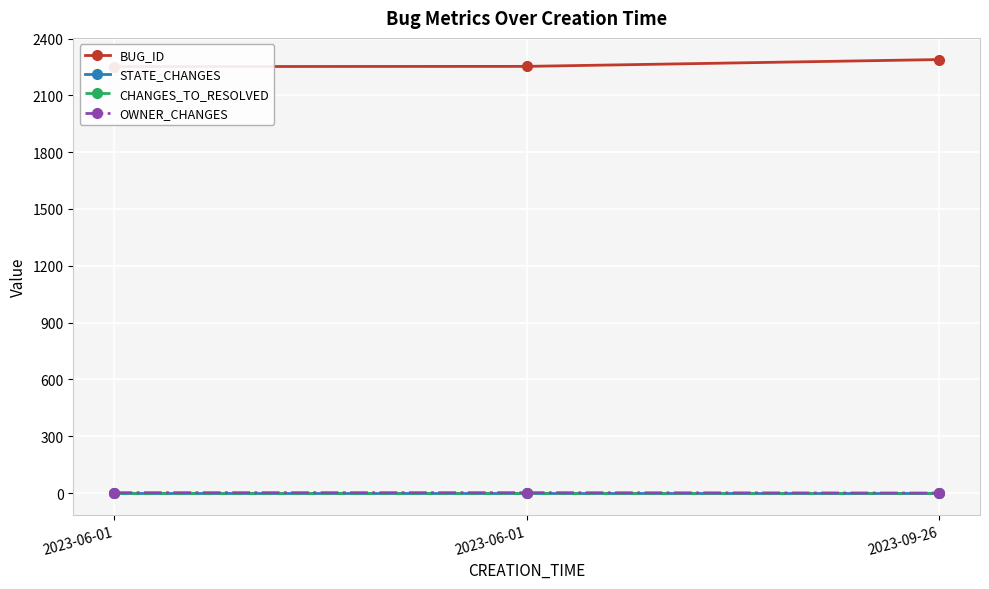

What is the sum of all OWNER_CHANGES values?

4